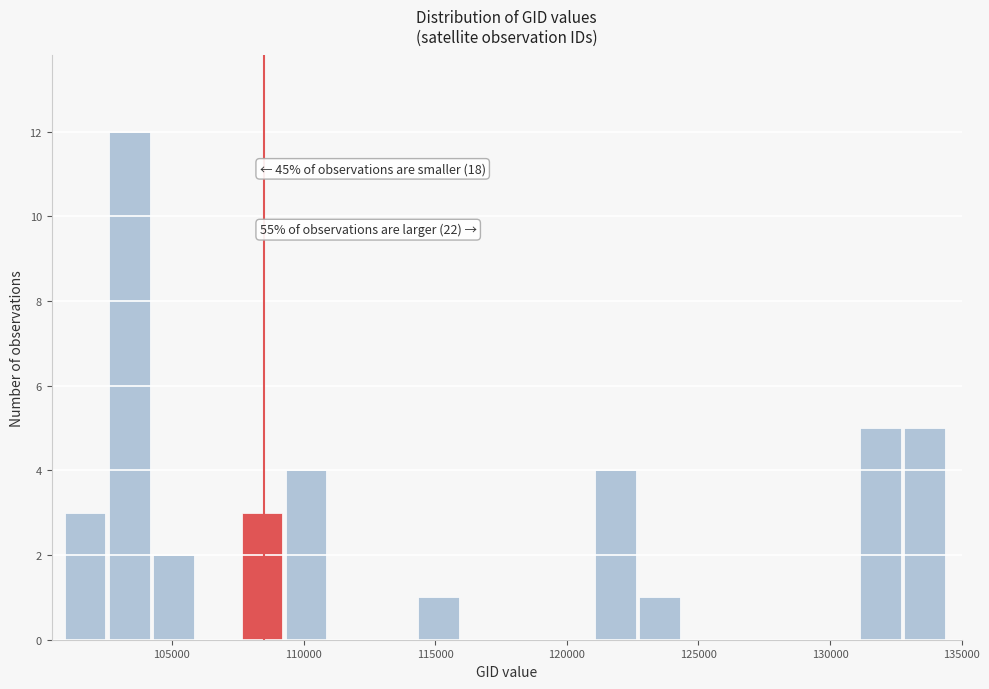

Read against the x-axis, roughly where is the centre of the tallest bar?

103500